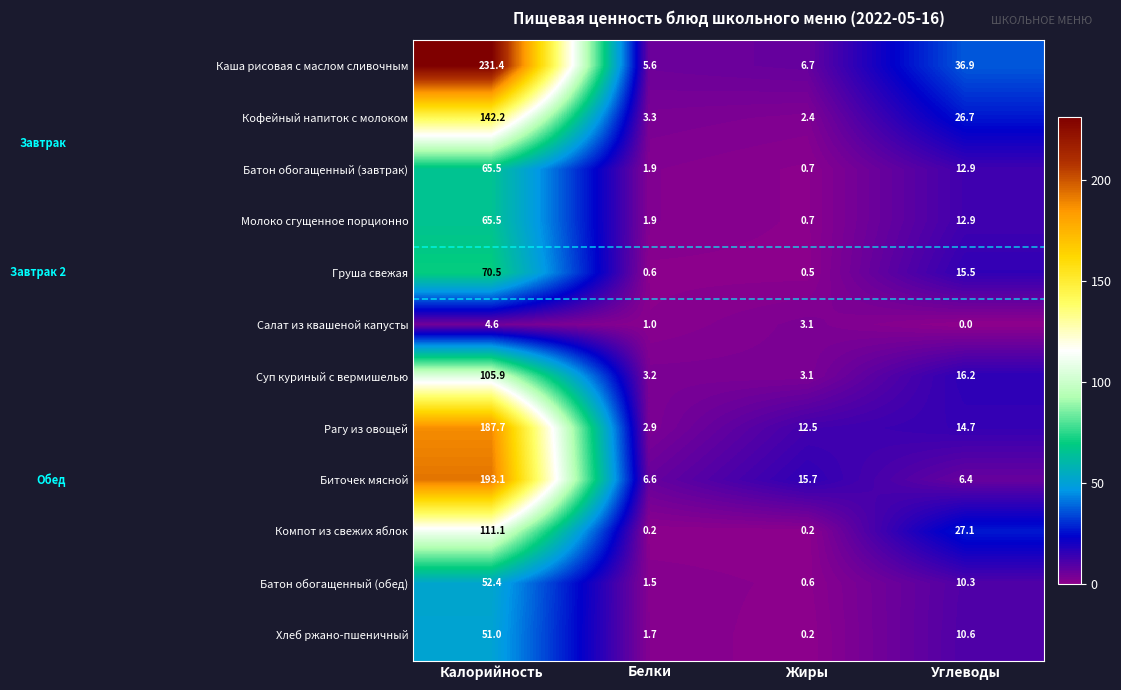

Rank the categories by Кофейный напиток с молоком value from highest to lowest.

Калорийность, Углеводы, Белки, Жиры